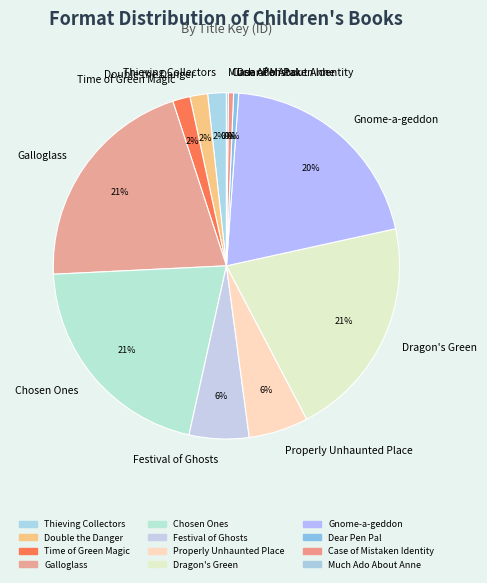

Is there a majority slice in this chart?

No